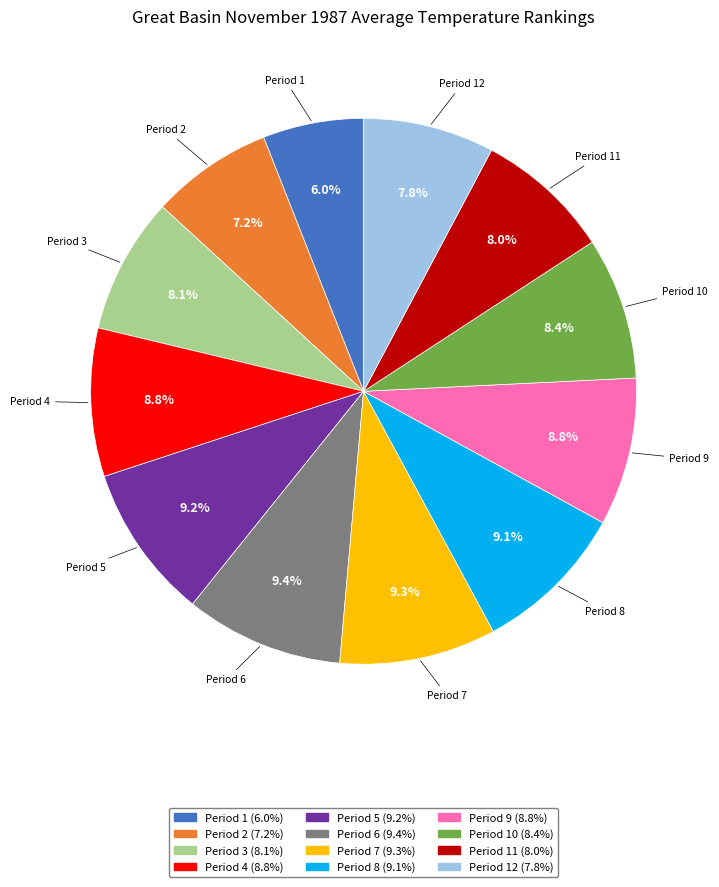

Is there a majority slice in this chart?

No